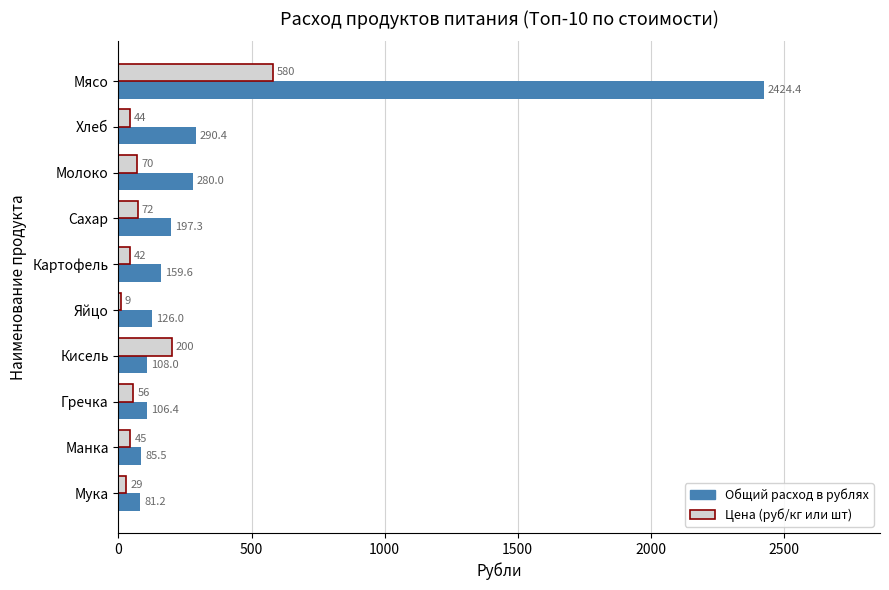

What is the lowest value of the Цена (руб/кг или шт) series?

9.0